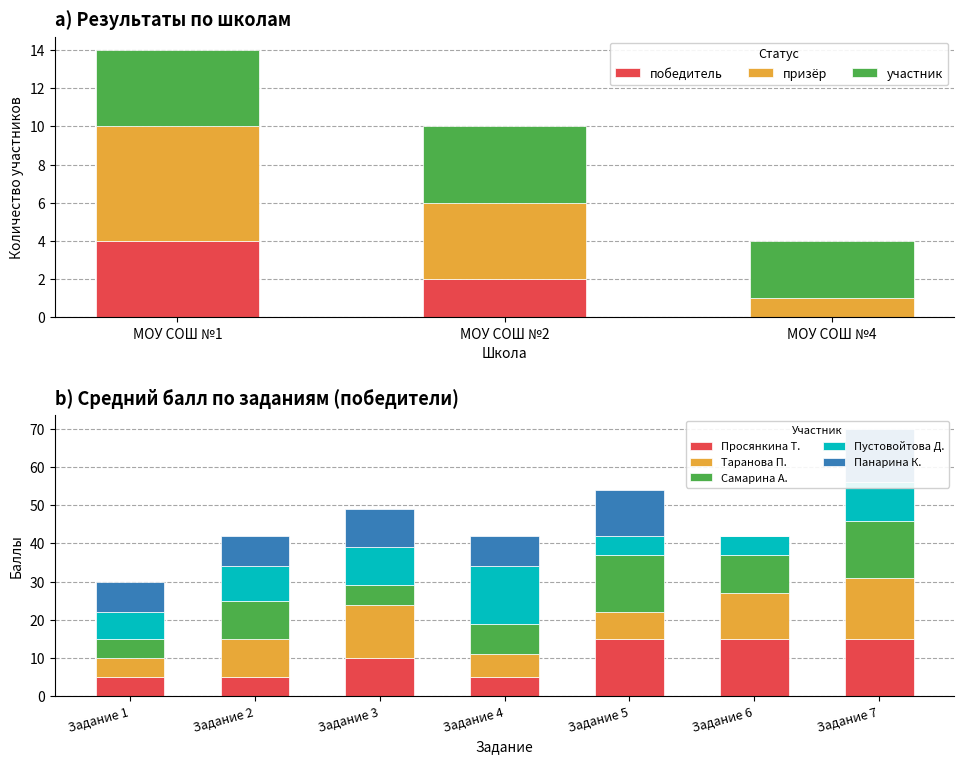

Is the value of участник at 28 greater than the value of победитель at 9?

No